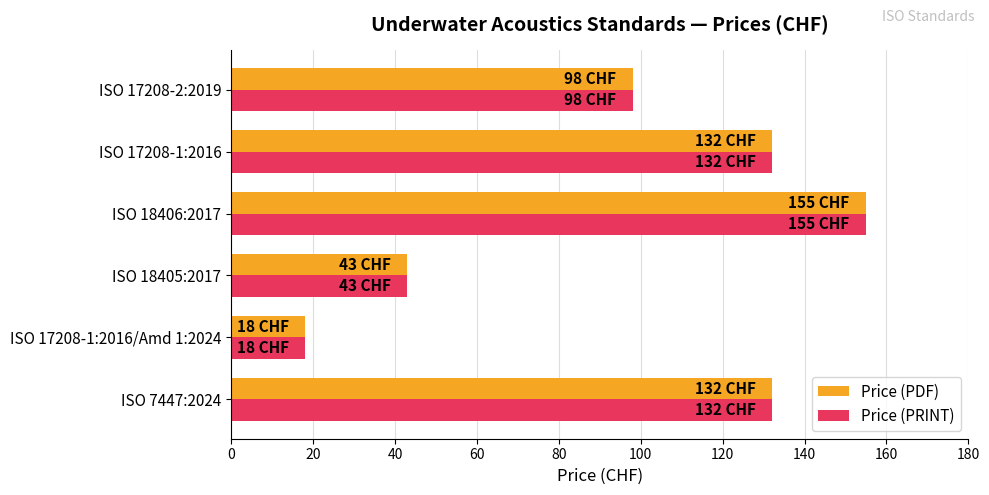

Where is Price (PRINT) nearest to the value 86?

ISO 17208-2:2019